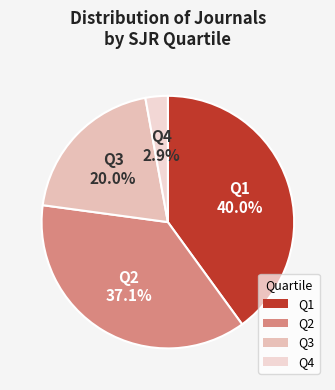

What portion of the pie excludes Q4?

97.1%